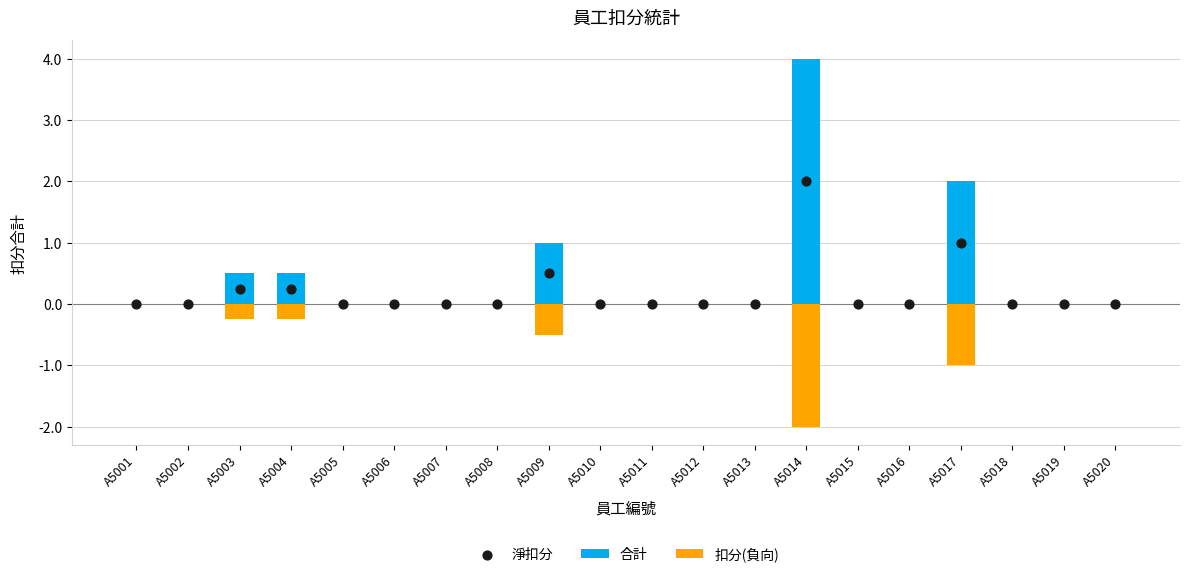

Which series reaches the maximum Y coordinate?

合計